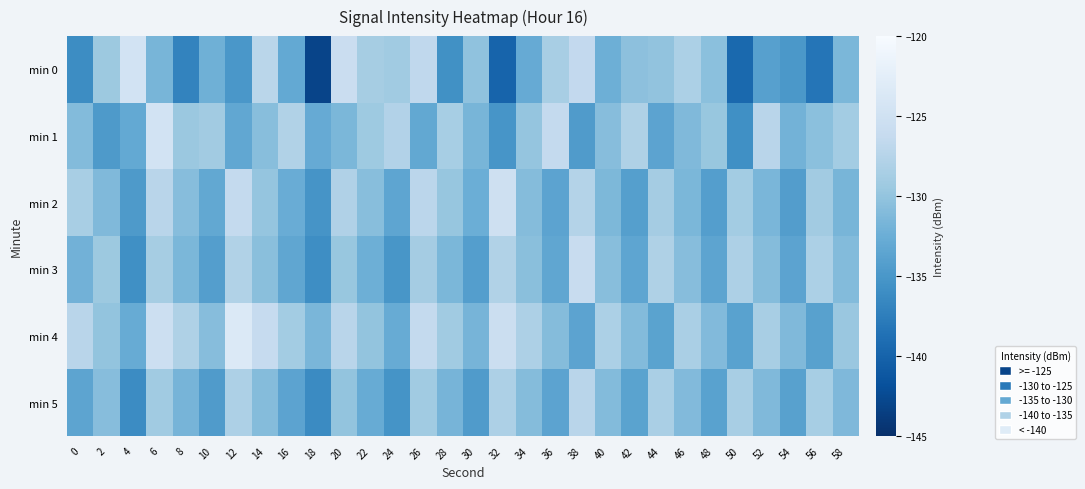

Between 2 and 0, which is larger?

2